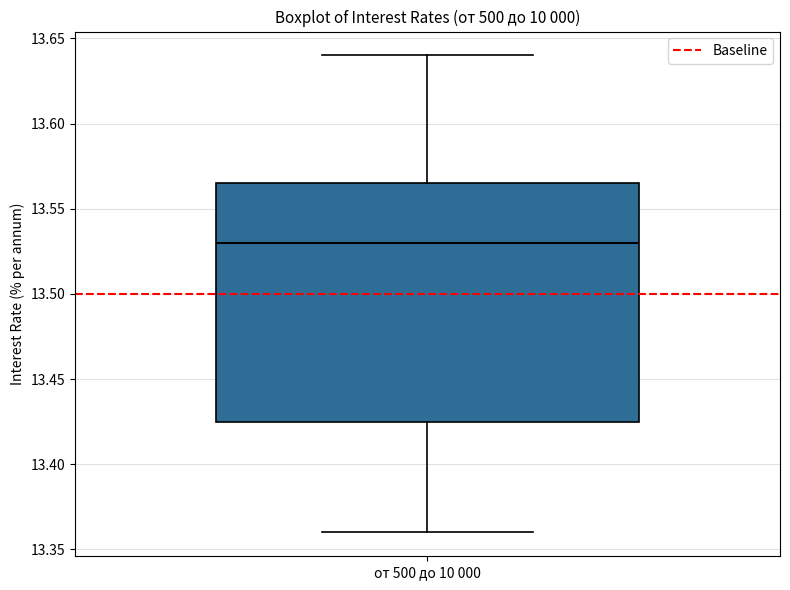

Transcribe this box plot: give where the median line is, the range the box spans, and where the two whiskers end, as read against the y-axis. The values are not printed on the chart, so give them approximately, as read against the axis.

median 13.530, box 13.425 to 13.565, whiskers 13.360 to 13.640